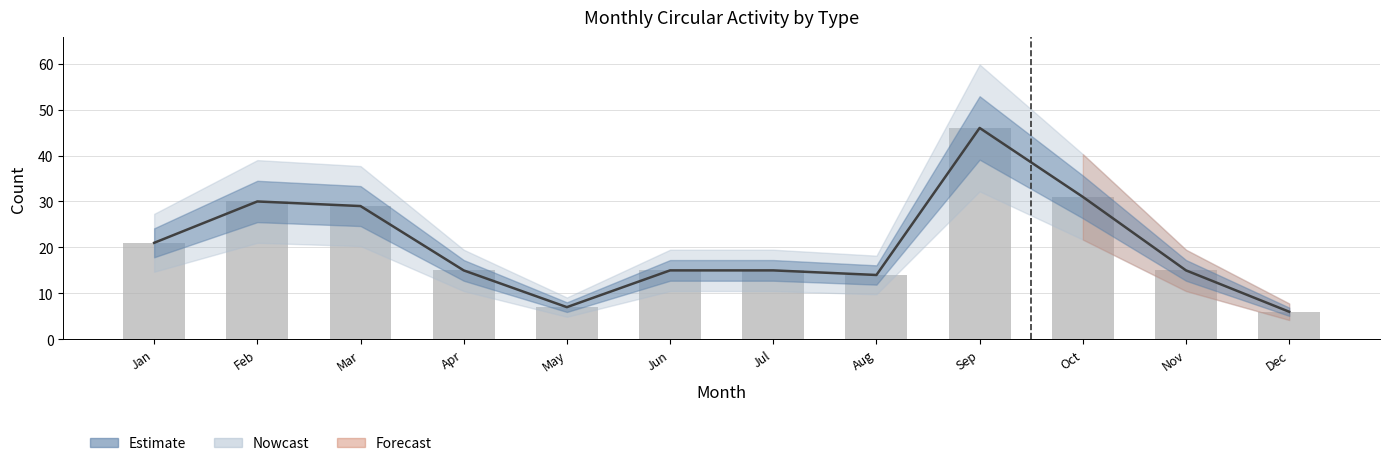

The chart shows a value of 29 at Mar. True or false?

True